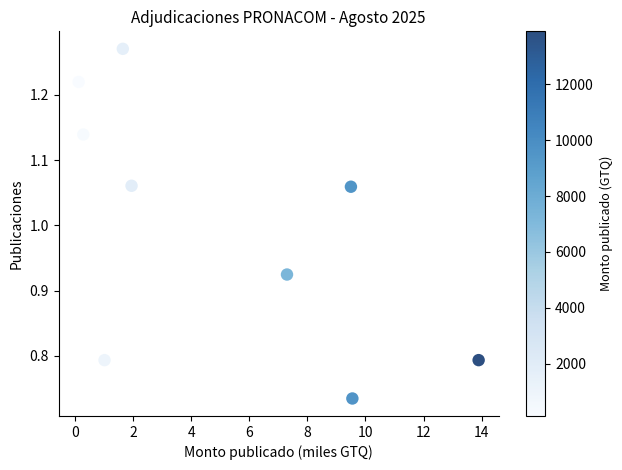

What is the average X value?

5.0